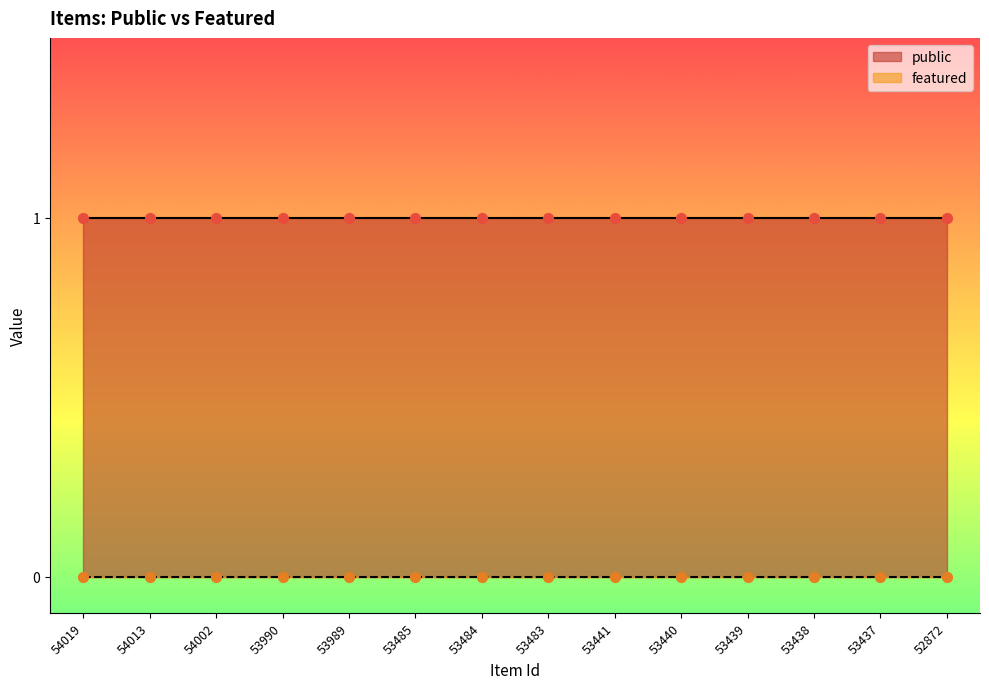

What are all the series names shown in the legend?

public, featured